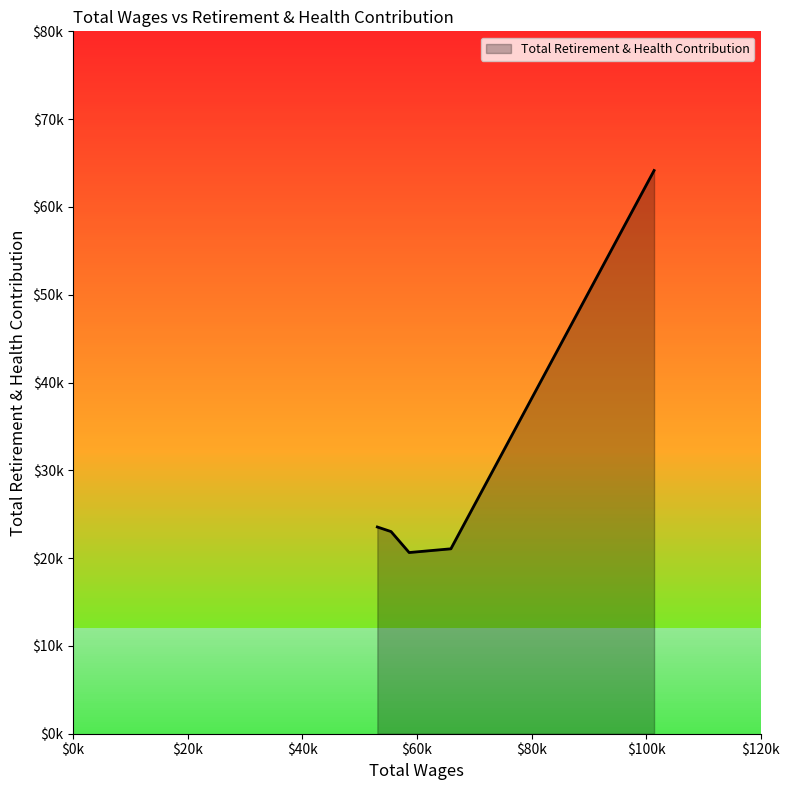

What is the difference between the maximum and minimum values?

43510